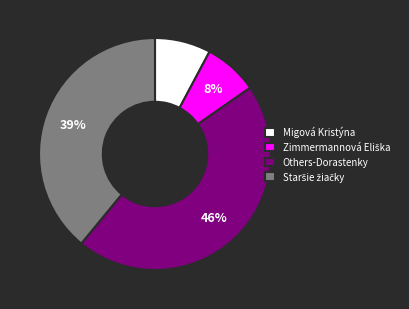

To the nearest percent, what percentage of the pie is Others-Dorastenky?

46%